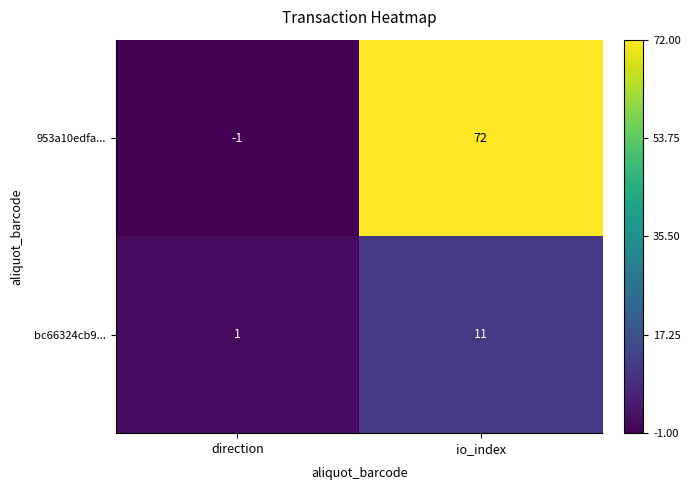

The 953a10edfa... series shows 45 at io_index. True or false?

False